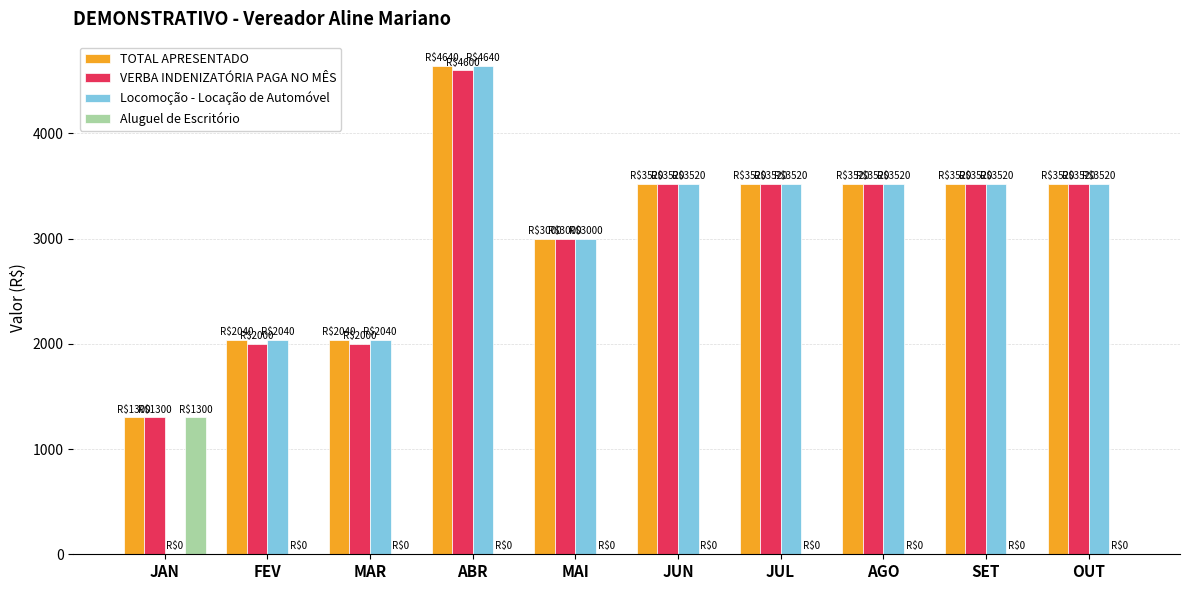

What is the total value across all series at AGO?

10560